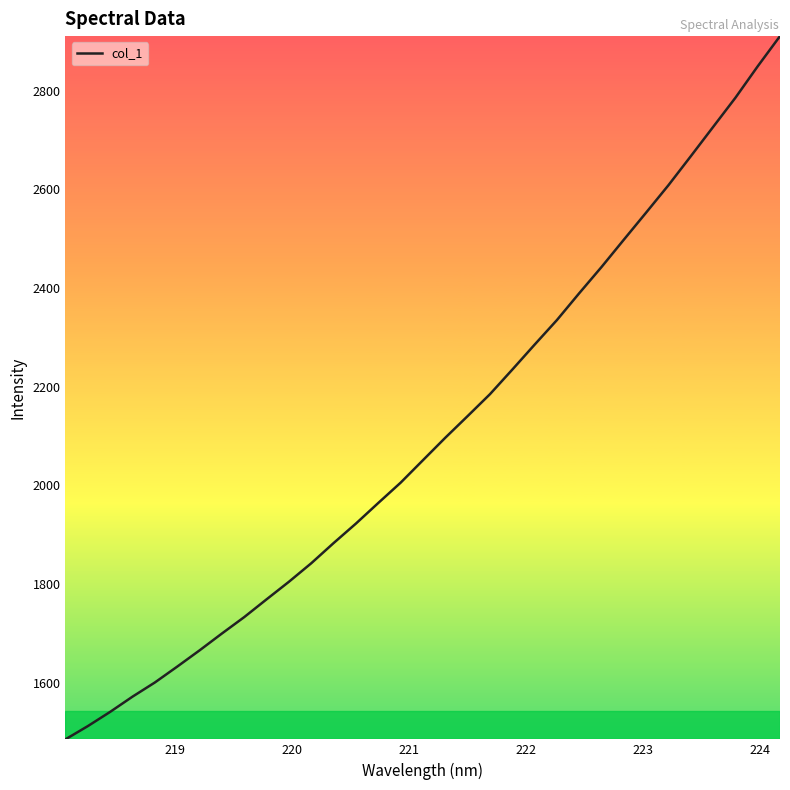

What is the average value?

2102.8